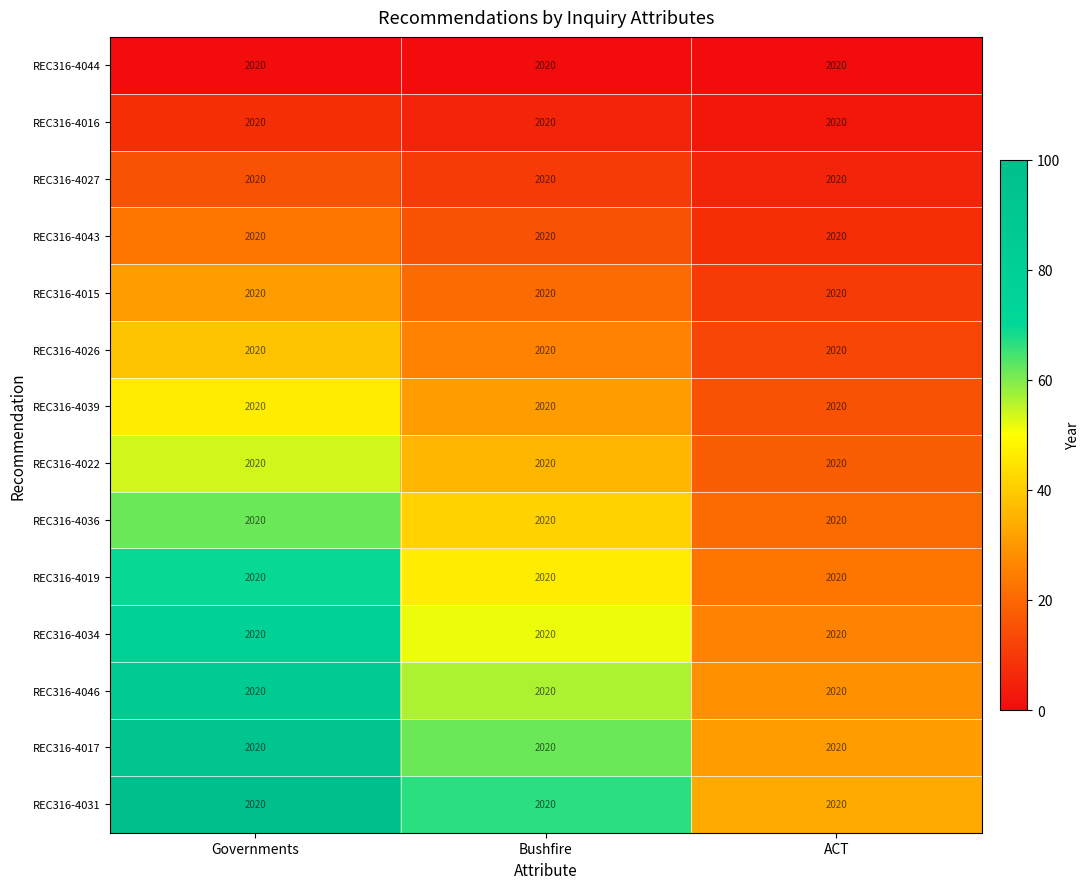

What is the maximum value shown in the chart?

100.0